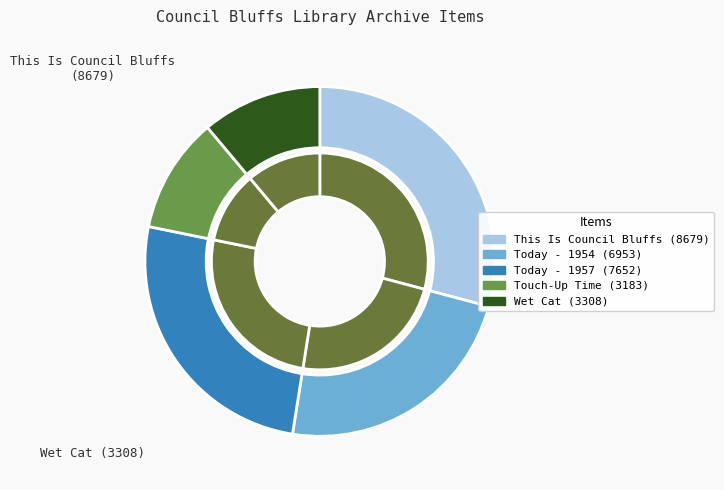

What is the change in value from Touch-Up Time (3183) to Wet Cat (3308)?

+125